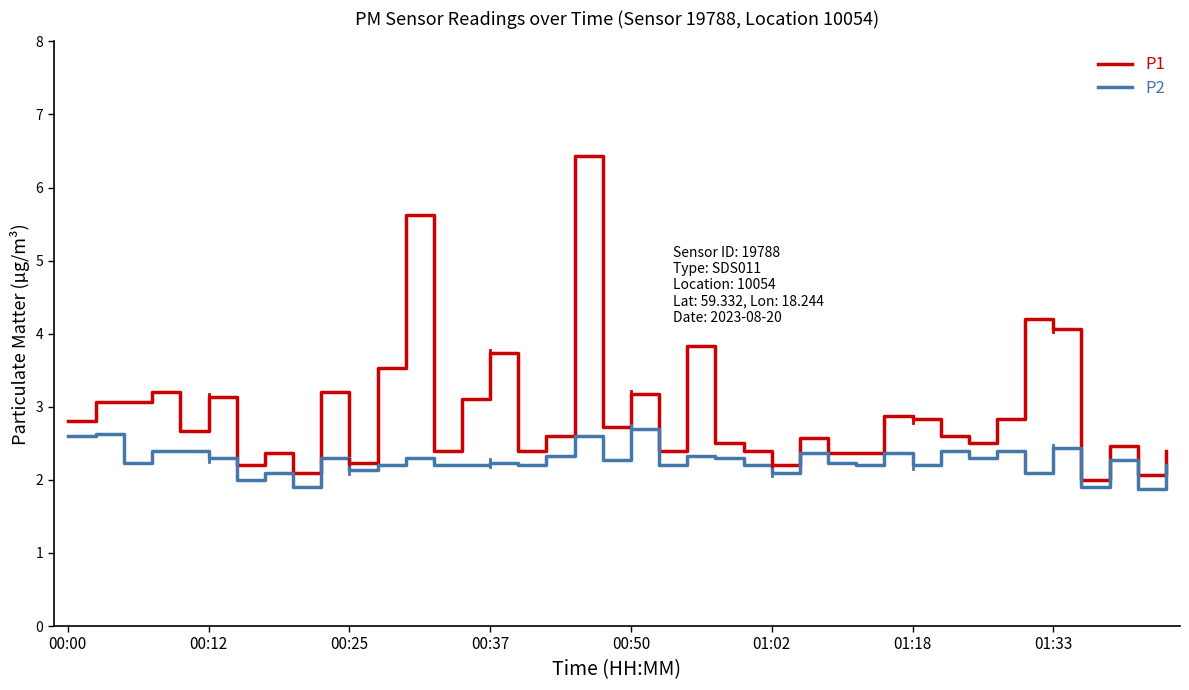

Rank the series by their maximum value, from highest to lowest.

P1, P2